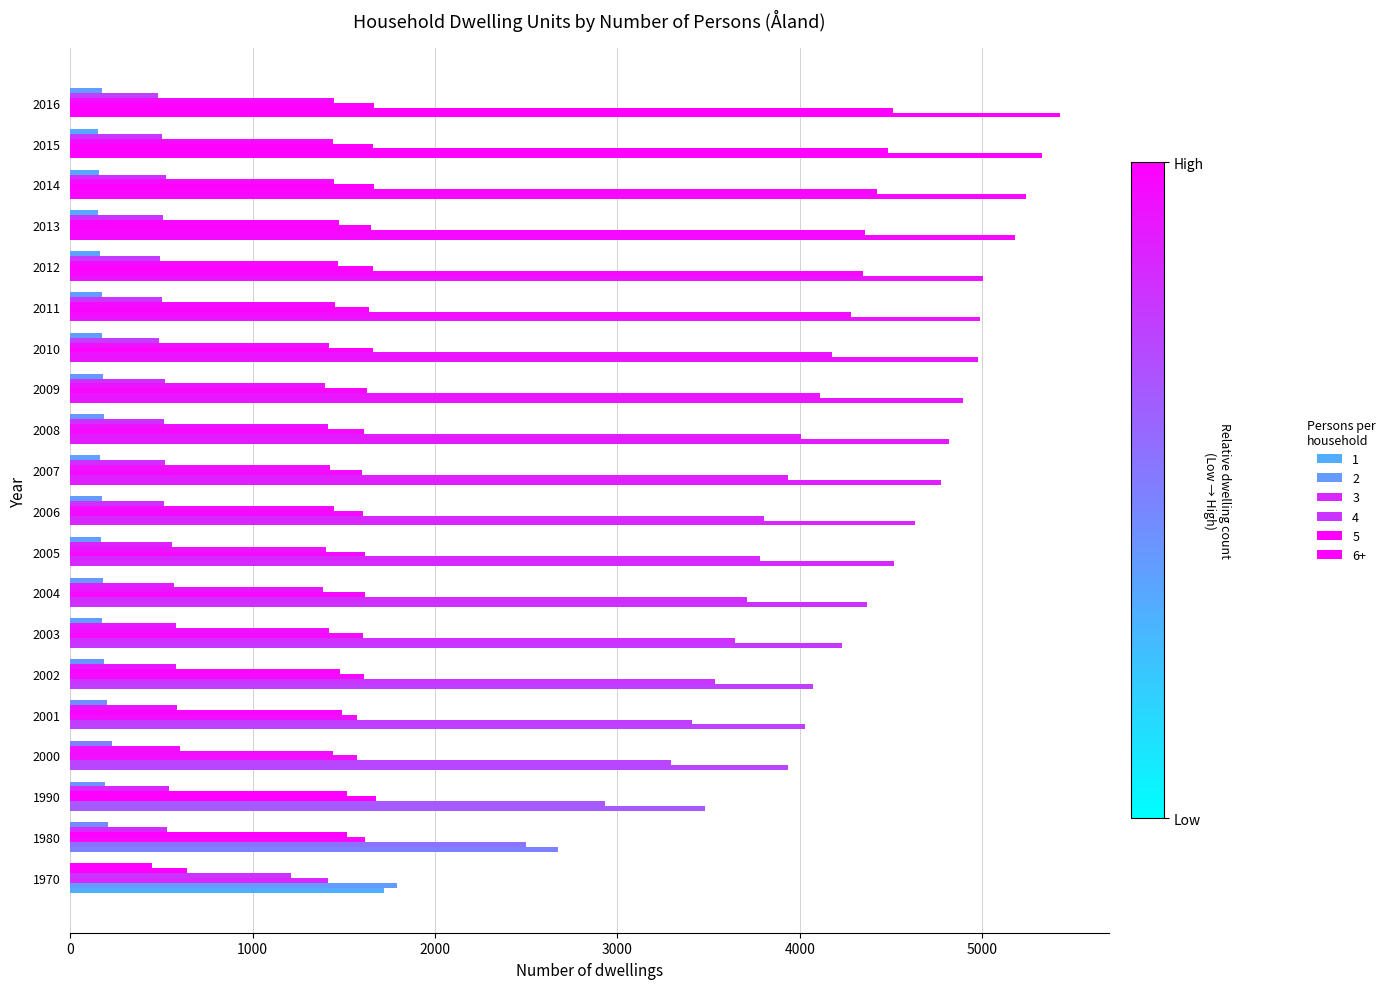

Read the 4 value at 2006, to the nearest 5.

1445